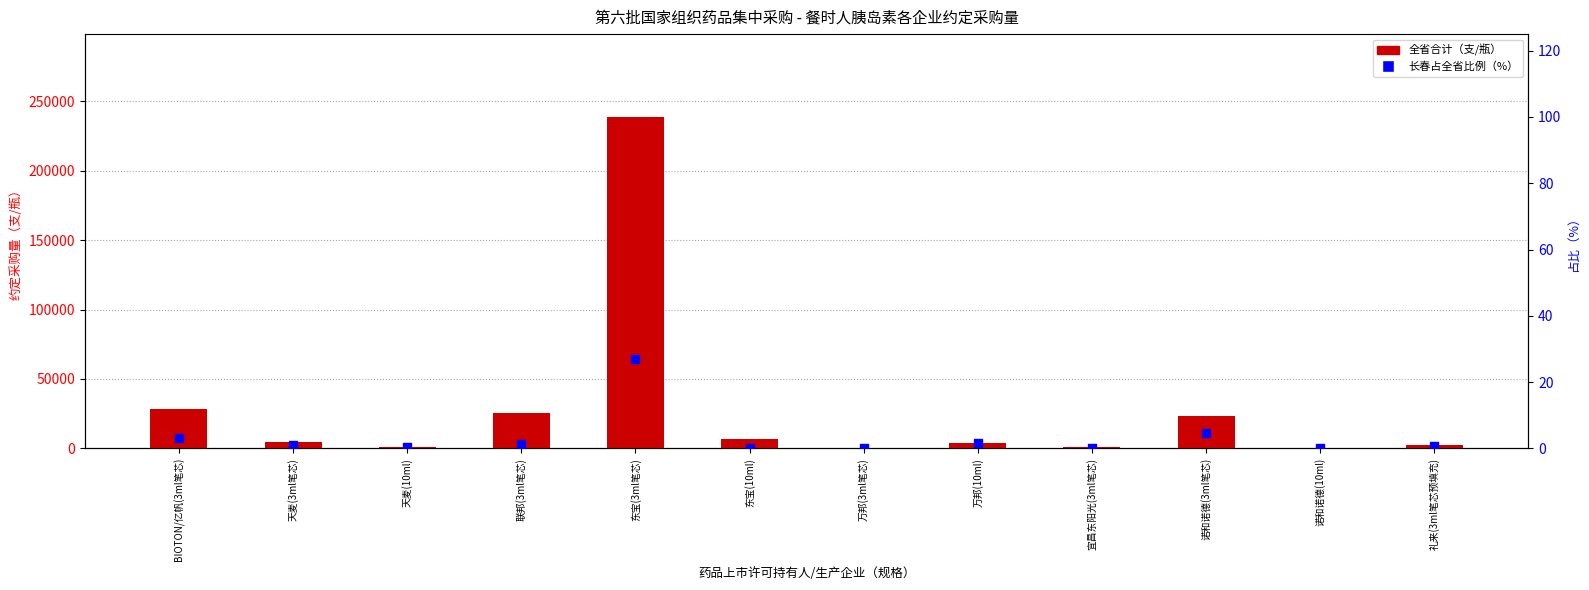

Which series has the largest total across all categories?

全省合计